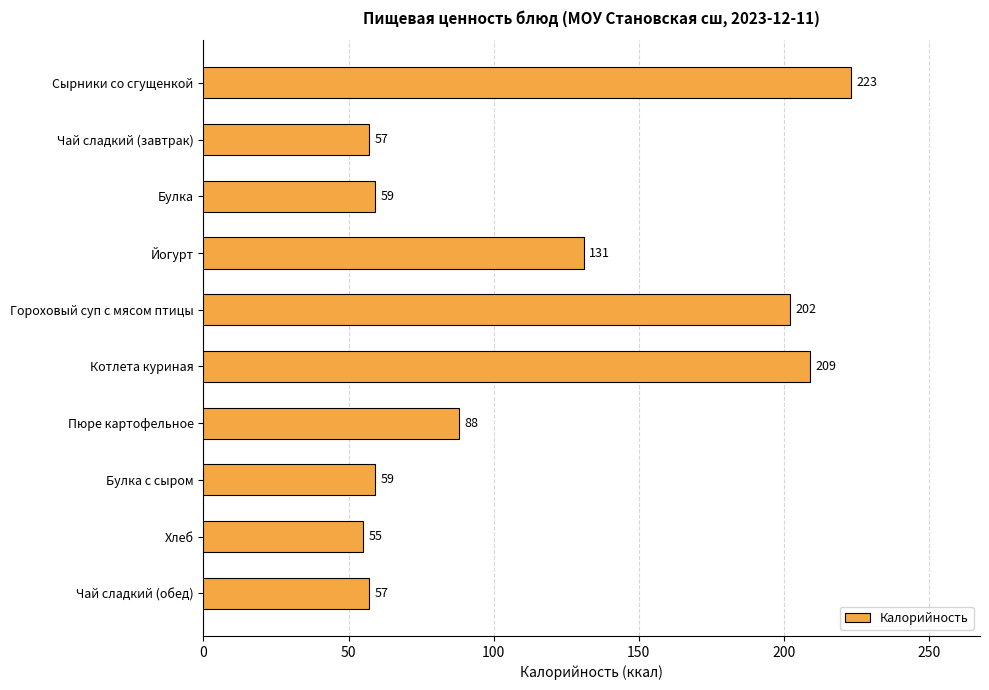

What is the label of the 2nd bar from the top?

Чай сладкий (завтрак)